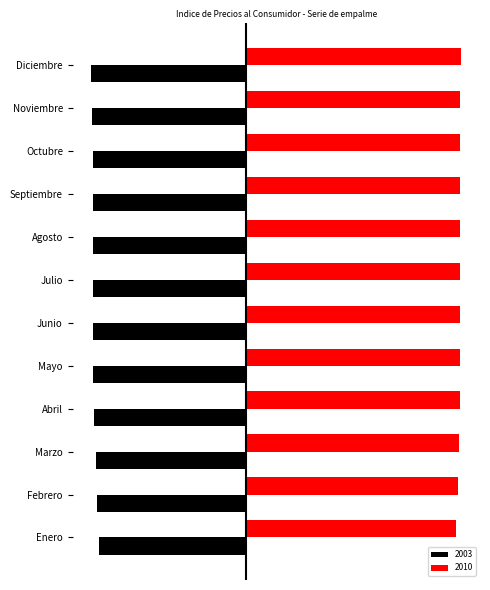

Rank the categories by 2010 value from highest to lowest.

Diciembre, Agosto, Noviembre, Junio, Julio, Septiembre, Mayo, Octubre, Abril, Marzo, Febrero, Enero